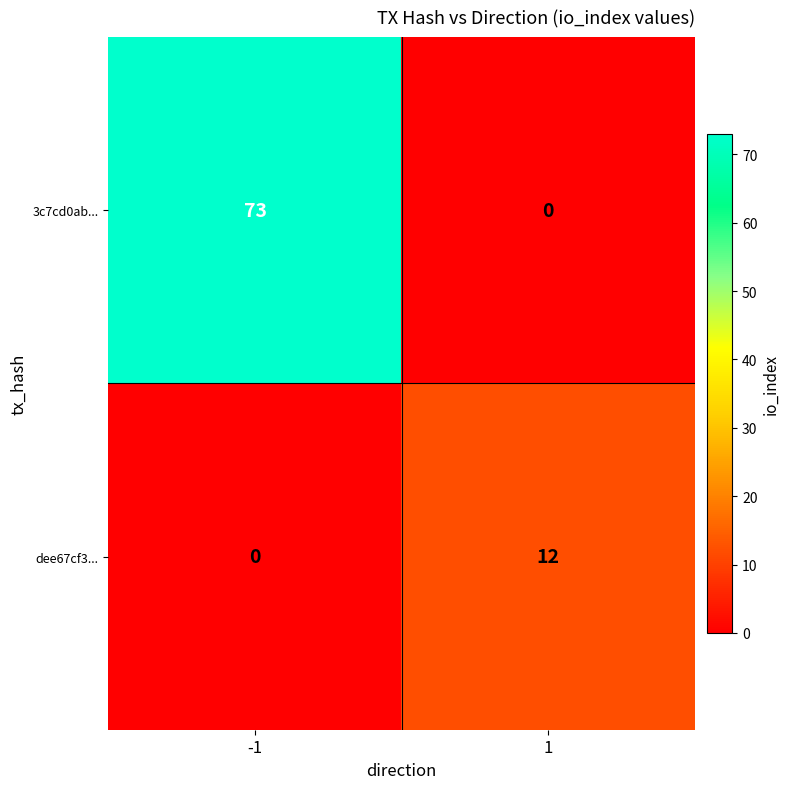

Count the number of categories in the chart.

2